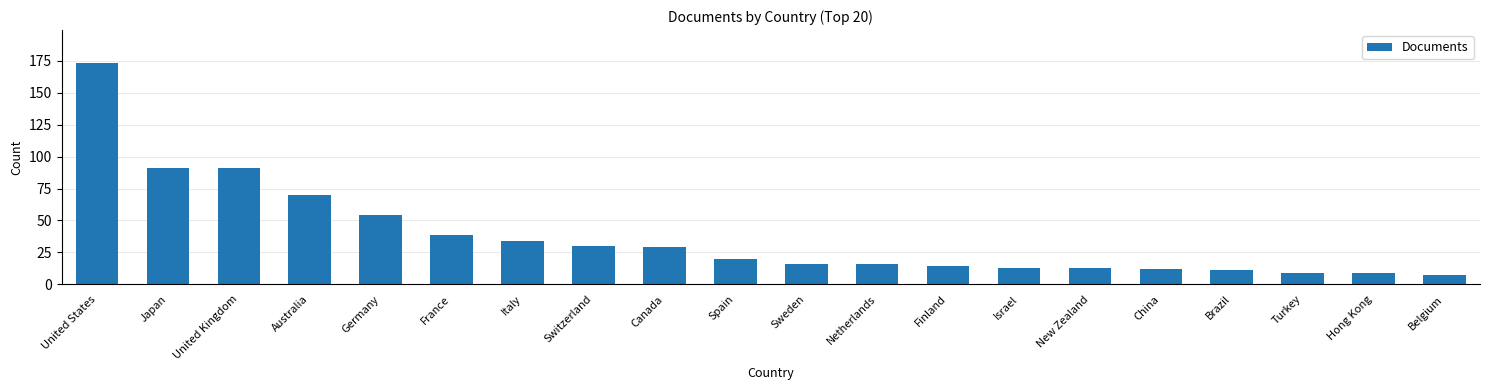

What is the ratio of the value at Israel to the value at New Zealand?

1.0